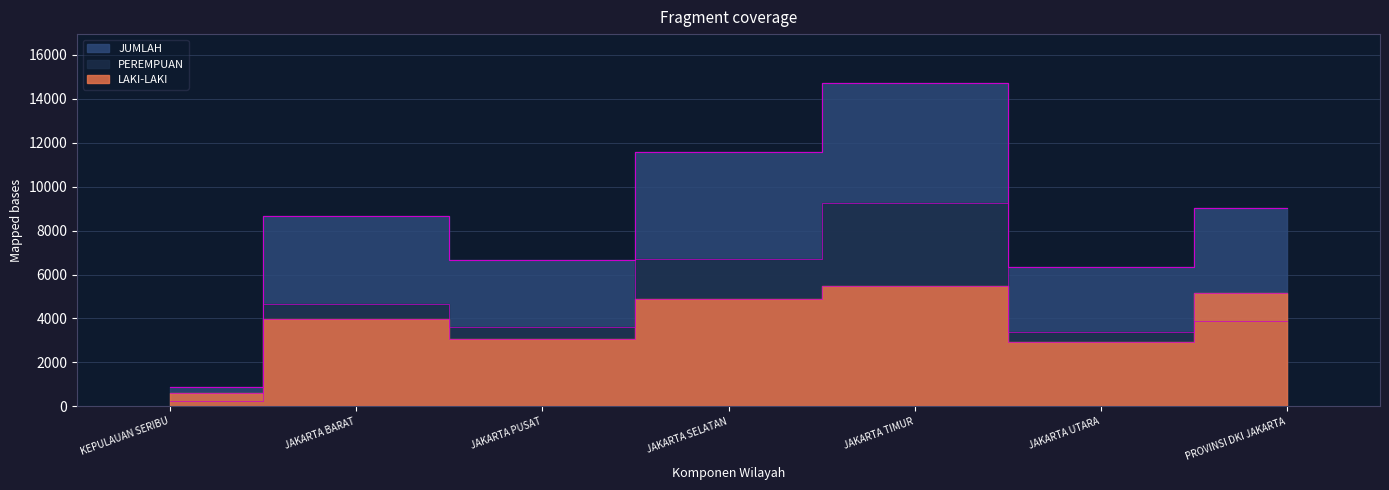

What position from the left is JAKARTA SELATAN?

4